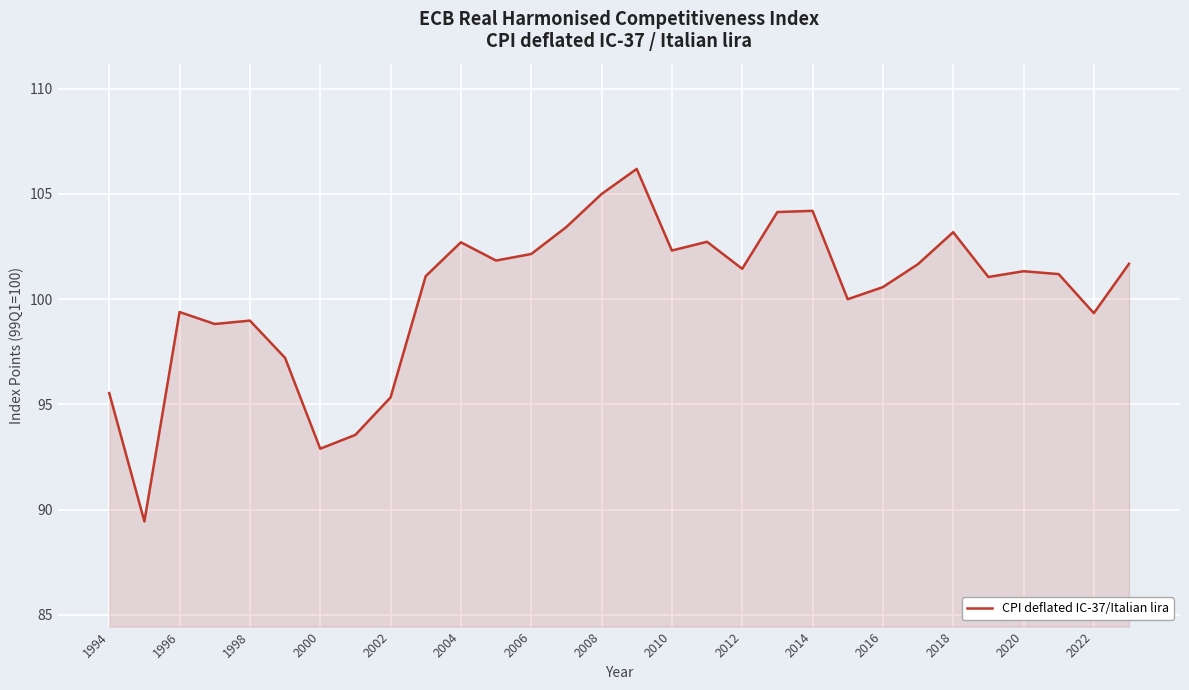

Does the chart display data point markers on the line(s)?

No